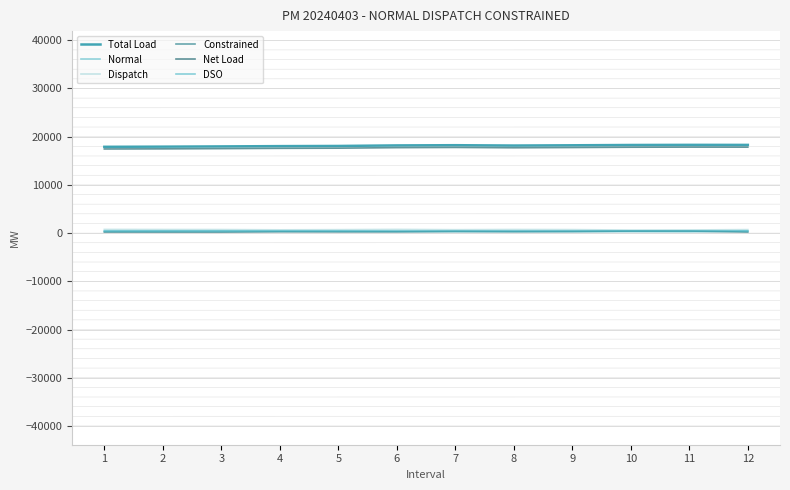

Is it true that Total Load equals 18160.9 at 8?

True